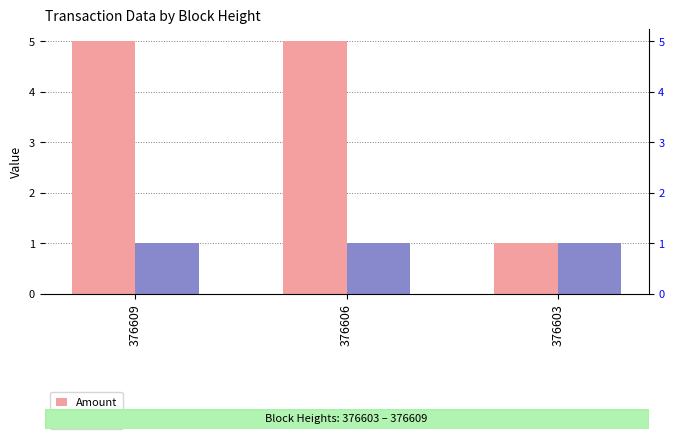

Reading left to right, extract all data points from this chart.

Amount: 376609=5	376606=5	376603=1
Fee: 376609=1	376606=1	376603=1